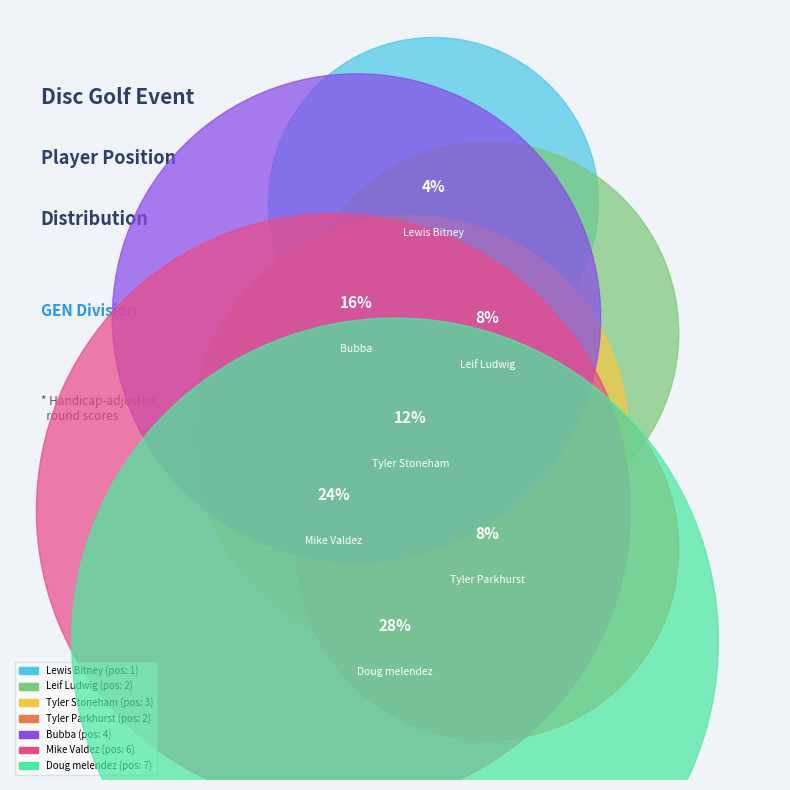

To the nearest percent, what is the difference between the Tyler Stoneham and Doug melendez slice percentages?

16%